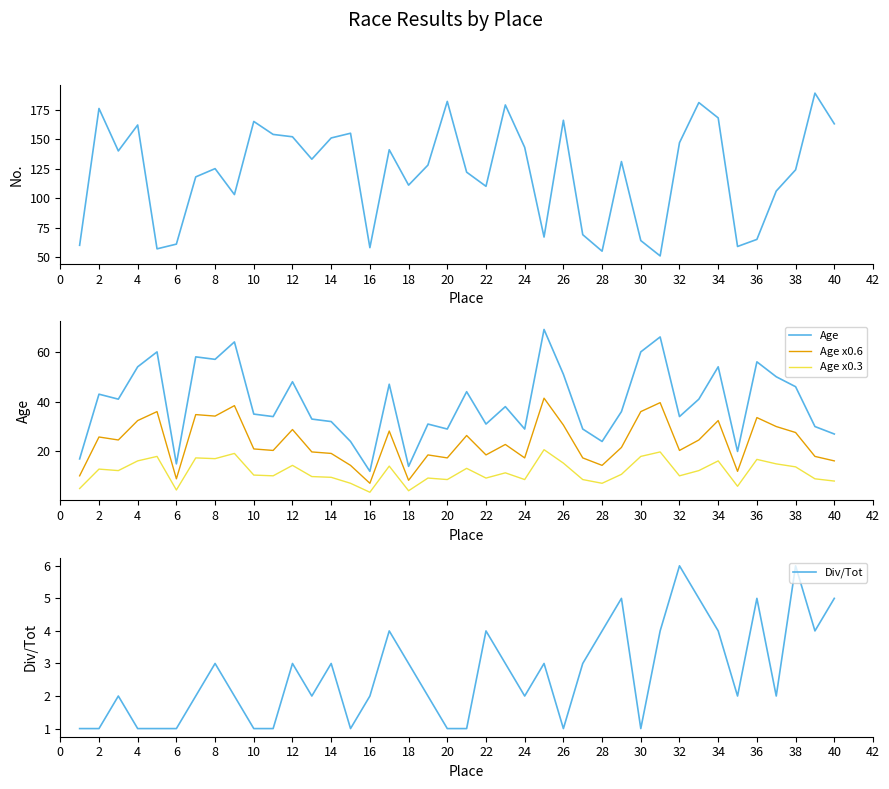

Is it true that Age x0.3 equals 8.1 at 40?

True